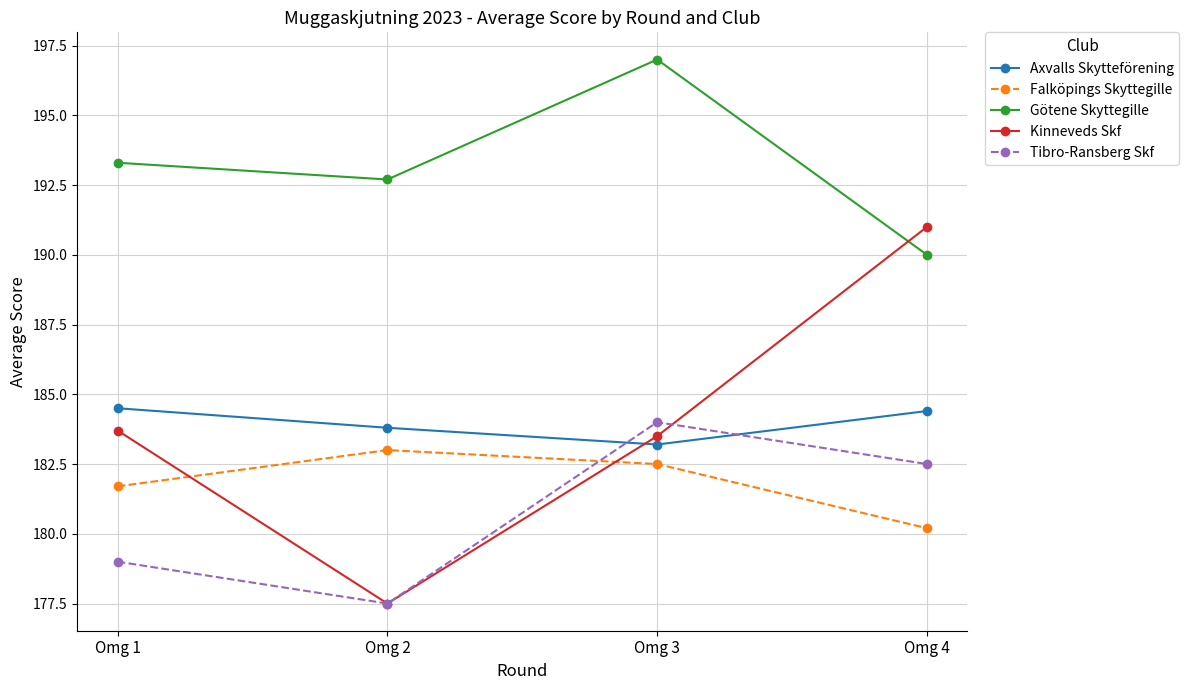

Where is the first local minimum for Götene Skyttegille?

Omg 2